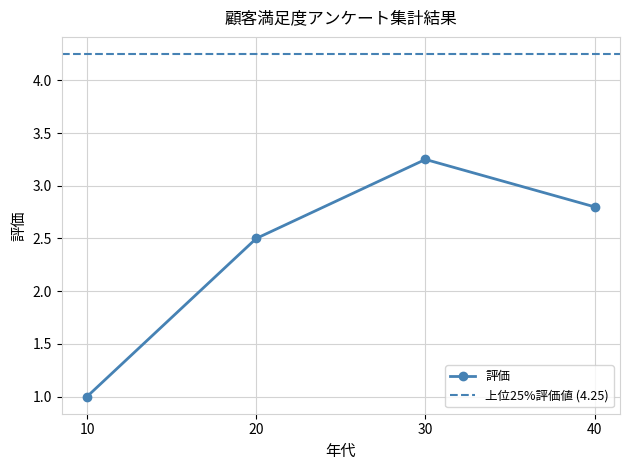

What is the value of the 評価 point at the 2nd from the left?

2.5